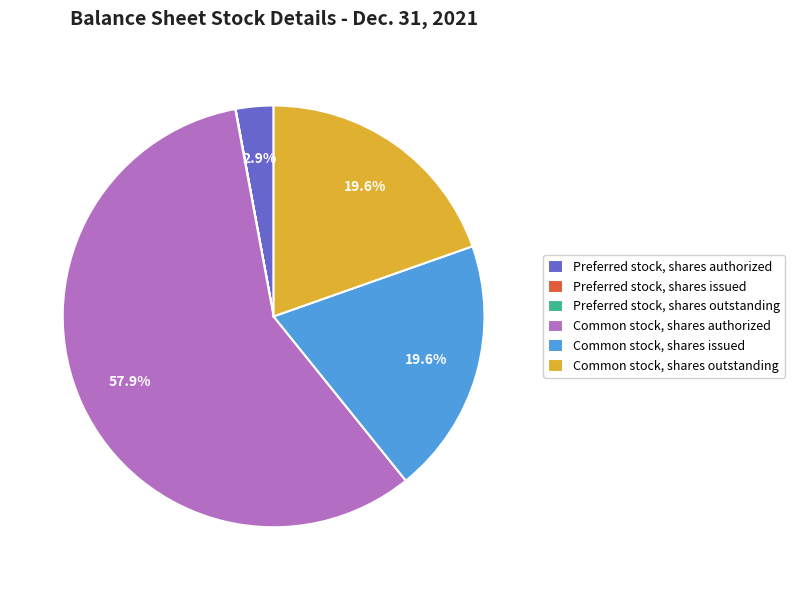

Combined, do Common stock, shares issued and Common stock, shares authorized account for over 50%?

Yes